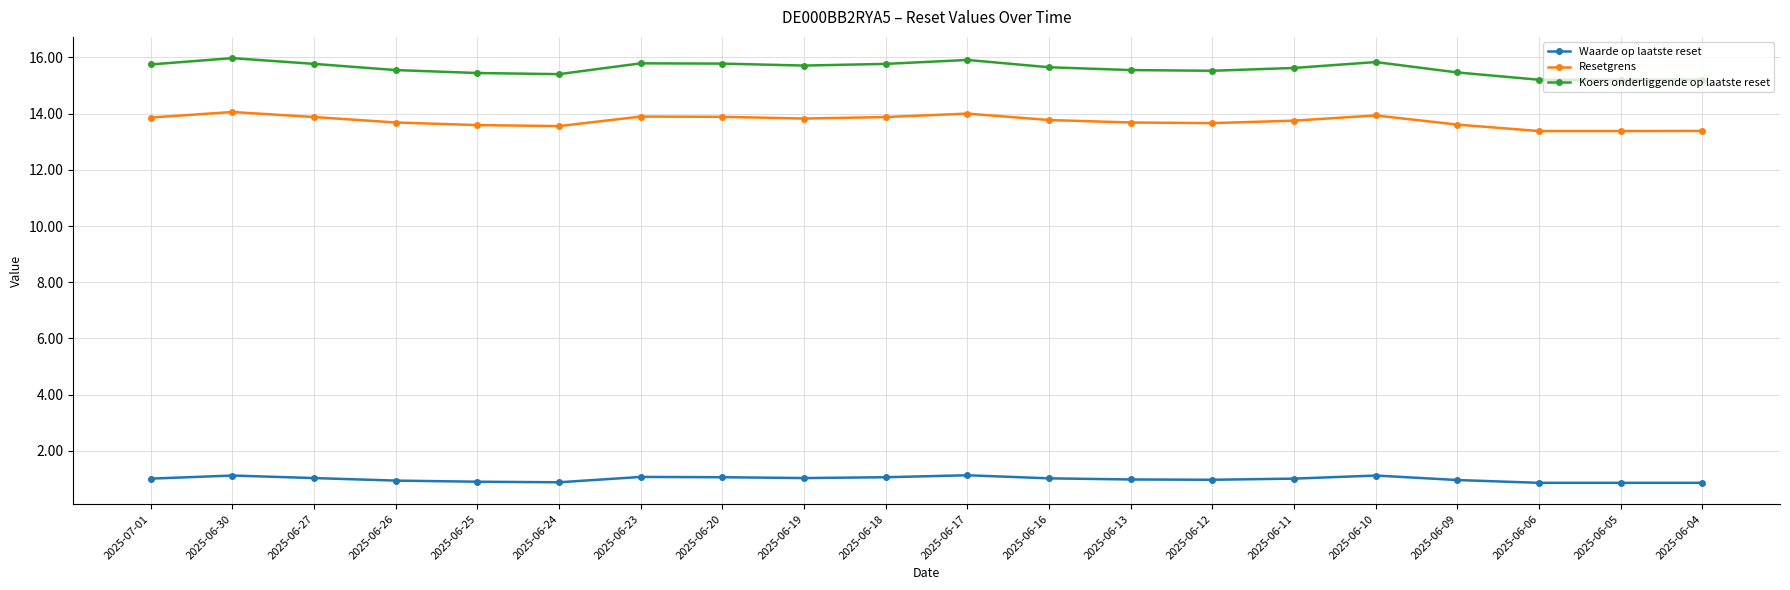

How many categories are shown in the chart?

20